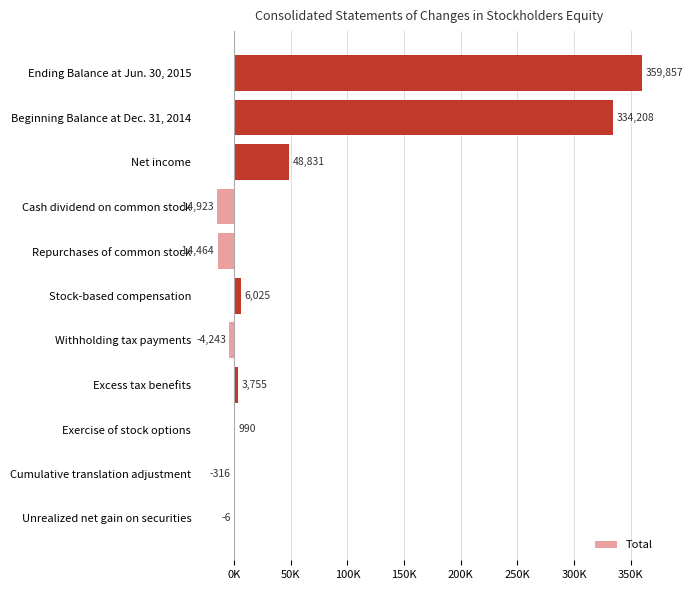

Are the bars horizontal?

Yes